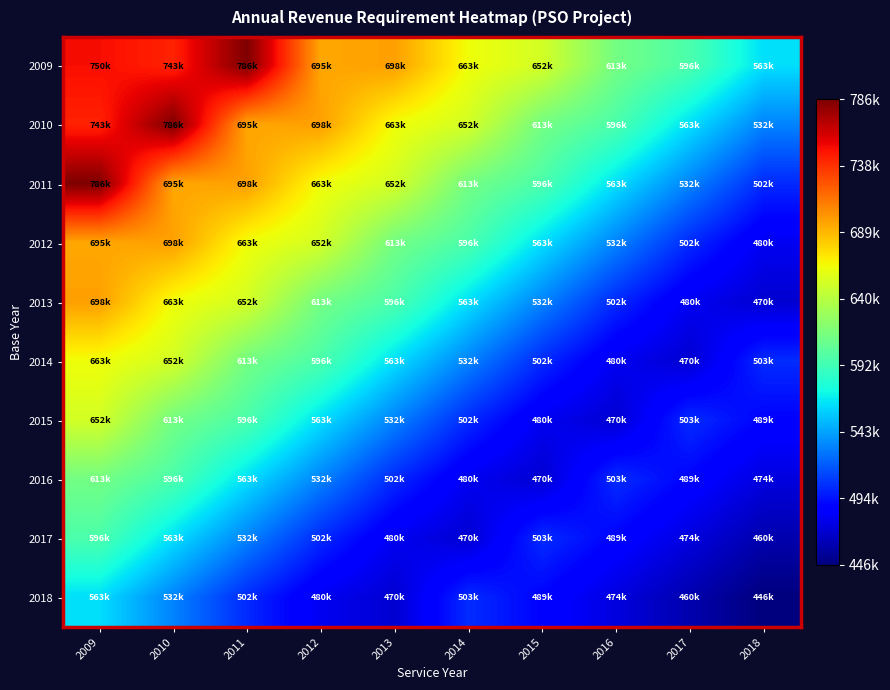

Reading right to left, transcribe all the data shown in this chart.

2009: 2018=563341	2017=596467	2016=613226	2015=652425	2014=663970	2013=698305	2012=695527	2011=786801	2010=743416	2009=750999
2010: 2018=532941	2017=563341	2016=596467	2015=613226	2014=652425	2013=663970	2012=698305	2011=695527	2010=786801	2009=743416
2011: 2018=502810	2017=532941	2016=563341	2015=596467	2014=613226	2013=652425	2012=663970	2011=698305	2010=695527	2009=786801
2012: 2018=480370	2017=502810	2016=532941	2015=563341	2014=596467	2013=613226	2012=652425	2011=663970	2010=698305	2009=695527
2013: 2018=470894	2017=480370	2016=502810	2015=532941	2014=563341	2013=596467	2012=613226	2011=652425	2010=663970	2009=698305
2014: 2018=503612	2017=470894	2016=480370	2015=502810	2014=532941	2013=563341	2012=596467	2011=613226	2010=652425	2009=663970
2015: 2018=489261	2017=503612	2016=470894	2015=480370	2014=502810	2013=532941	2012=563341	2011=596467	2010=613226	2009=652425
2016: 2018=474911	2017=489261	2016=503612	2015=470894	2014=480370	2013=502810	2012=532941	2011=563341	2010=596467	2009=613226
2017: 2018=460561	2017=474911	2016=489261	2015=503612	2014=470894	2013=480370	2012=502810	2011=532941	2010=563341	2009=596467
2018: 2018=446210	2017=460561	2016=474911	2015=489261	2014=503612	2013=470894	2012=480370	2011=502810	2010=532941	2009=563341